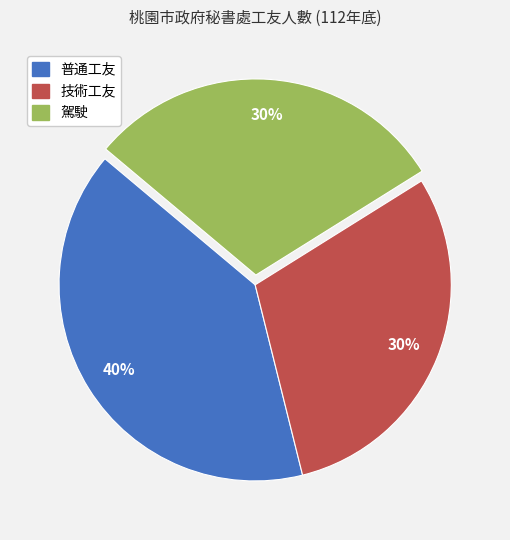

Is 駕駛 the majority of the pie?

No